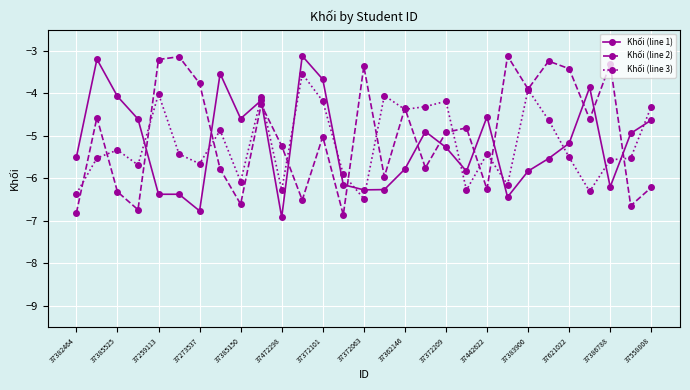

True or false: Khối (line 2) and Khối (line 1) intersect in this chart.

True